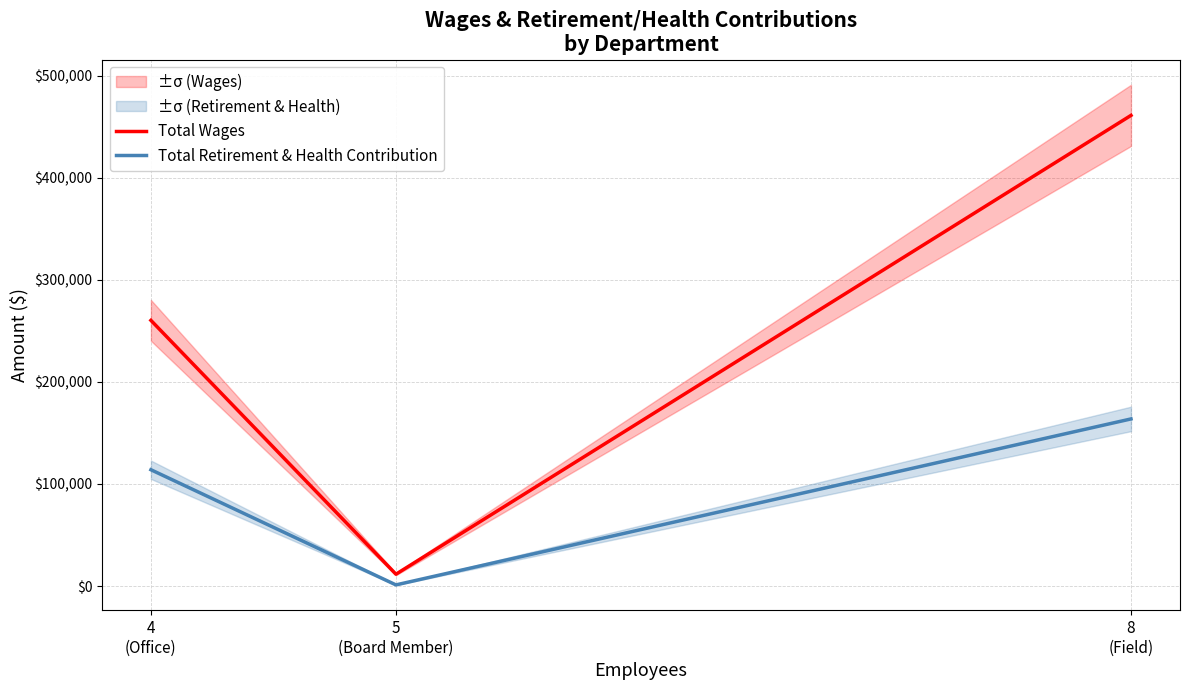

Rank the categories by Total Retirement & Health Contribution value from lowest to highest.

5
(Board Member), 4
(Office), 8
(Field)